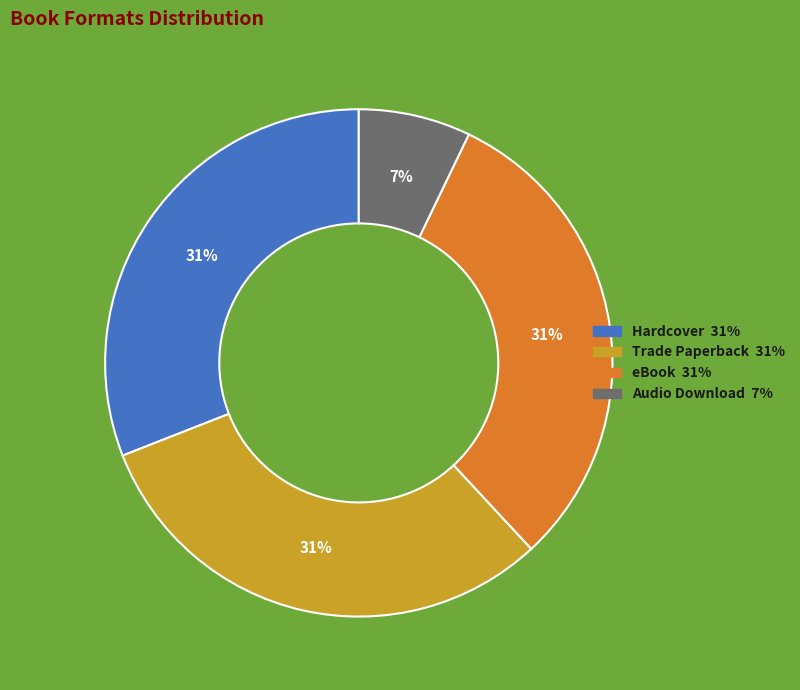

Is there any slice that represents more than half of the pie?

No